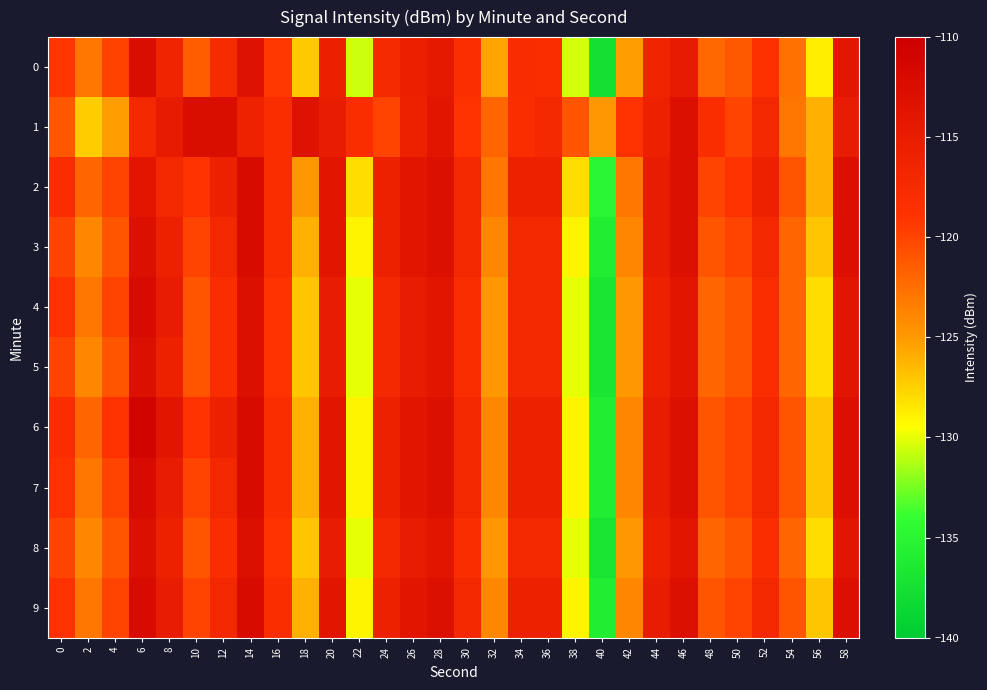

Reading left to right, list all the values displayed in this chart.

0: 0=-119.2	2=-123.0	4=-119.9	6=-112.5	8=-116.4	10=-121.5	12=-117.7	14=-113.3	16=-119.3	18=-127.1	20=-115.7	22=-130.6	24=-117.5	26=-115.7	28=-114.6	30=-118.3	32=-125.5	34=-117.8	36=-118.0	38=-130.5	40=-137.6	42=-125.2	44=-116.4	46=-115.0	48=-122.1	50=-121.3	52=-118.7	54=-122.7	56=-128.8	58=-114.3
1: 0=-121.1	2=-127.3	4=-125.2	6=-117.0	8=-114.8	10=-112.3	12=-112.5	14=-116.1	16=-118.0	18=-113.4	20=-115.0	22=-118.0	24=-120.0	26=-116.0	28=-114.0	30=-119.0	32=-122.0	34=-118.0	36=-117.0	38=-121.0	40=-125.0	42=-119.0	44=-116.0	46=-113.0	48=-118.0	50=-120.0	52=-117.0	54=-123.0	56=-126.0	58=-115.0
2: 0=-118.0	2=-122.0	4=-120.0	6=-114.0	8=-117.0	10=-119.0	12=-116.0	14=-112.0	16=-118.0	18=-125.0	20=-114.0	22=-128.0	24=-116.0	26=-114.0	28=-113.0	30=-117.0	32=-123.0	34=-116.0	36=-116.0	38=-128.0	40=-135.0	42=-123.0	44=-115.0	46=-113.0	48=-120.0	50=-119.0	52=-116.0	54=-121.0	56=-126.0	58=-113.0
3: 0=-120.0	2=-124.0	4=-121.0	6=-113.0	8=-116.0	10=-120.0	12=-117.0	14=-112.0	16=-118.0	18=-126.0	20=-114.0	22=-129.0	24=-116.0	26=-114.0	28=-113.0	30=-117.0	32=-124.0	34=-117.0	36=-117.0	38=-129.0	40=-136.0	42=-124.0	44=-115.0	46=-113.0	48=-121.0	50=-120.0	52=-117.0	54=-122.0	56=-127.0	58=-113.0
4: 0=-119.0	2=-123.0	4=-120.0	6=-112.0	8=-115.0	10=-121.0	12=-118.0	14=-113.0	16=-119.0	18=-127.0	20=-115.0	22=-130.0	24=-117.0	26=-115.0	28=-114.0	30=-118.0	32=-125.0	34=-117.0	36=-117.0	38=-130.0	40=-137.0	42=-125.0	44=-116.0	46=-114.0	48=-122.0	50=-121.0	52=-118.0	54=-122.0	56=-128.0	58=-114.0
5: 0=-120.0	2=-124.0	4=-121.0	6=-113.0	8=-116.0	10=-121.0	12=-118.0	14=-113.0	16=-119.0	18=-127.0	20=-115.0	22=-130.0	24=-117.0	26=-115.0	28=-114.0	30=-118.0	32=-125.0	34=-117.0	36=-117.0	38=-130.0	40=-137.0	42=-125.0	44=-116.0	46=-114.0	48=-122.0	50=-121.0	52=-118.0	54=-122.0	56=-128.0	58=-114.0
6: 0=-118.0	2=-122.0	4=-119.0	6=-111.0	8=-114.0	10=-119.0	12=-116.0	14=-112.0	16=-118.0	18=-126.0	20=-114.0	22=-129.0	24=-116.0	26=-114.0	28=-113.0	30=-117.0	32=-124.0	34=-116.0	36=-116.0	38=-129.0	40=-136.0	42=-124.0	44=-115.0	46=-113.0	48=-121.0	50=-120.0	52=-117.0	54=-121.0	56=-127.0	58=-113.0
7: 0=-119.0	2=-123.0	4=-120.0	6=-112.0	8=-115.0	10=-120.0	12=-117.0	14=-112.0	16=-118.0	18=-126.0	20=-114.0	22=-129.0	24=-116.0	26=-114.0	28=-113.0	30=-117.0	32=-124.0	34=-116.0	36=-116.0	38=-129.0	40=-136.0	42=-124.0	44=-115.0	46=-113.0	48=-121.0	50=-120.0	52=-117.0	54=-121.0	56=-127.0	58=-113.0
8: 0=-120.0	2=-124.0	4=-121.0	6=-113.0	8=-116.0	10=-121.0	12=-118.0	14=-113.0	16=-119.0	18=-127.0	20=-115.0	22=-130.0	24=-117.0	26=-115.0	28=-114.0	30=-118.0	32=-125.0	34=-117.0	36=-117.0	38=-130.0	40=-137.0	42=-125.0	44=-116.0	46=-114.0	48=-122.0	50=-121.0	52=-118.0	54=-122.0	56=-128.0	58=-114.0
9: 0=-119.0	2=-123.0	4=-120.0	6=-112.0	8=-115.0	10=-120.0	12=-117.0	14=-112.0	16=-118.0	18=-126.0	20=-114.0	22=-129.0	24=-116.0	26=-114.0	28=-113.0	30=-117.0	32=-124.0	34=-116.0	36=-116.0	38=-129.0	40=-136.0	42=-124.0	44=-115.0	46=-113.0	48=-121.0	50=-120.0	52=-117.0	54=-121.0	56=-127.0	58=-113.0